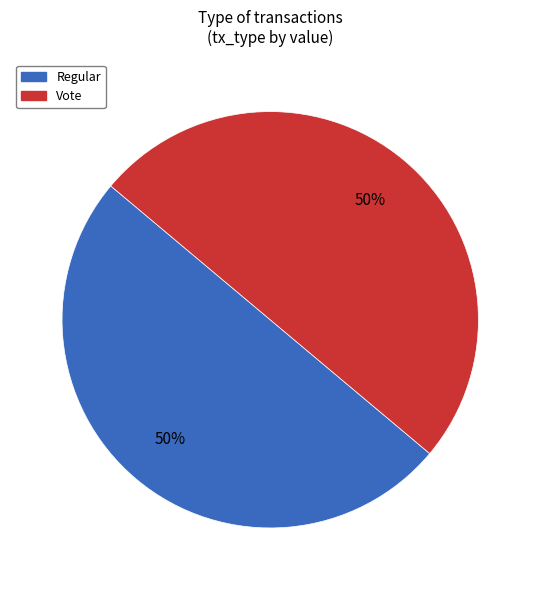

What percentage is the Vote slice, to the nearest percent?

50%